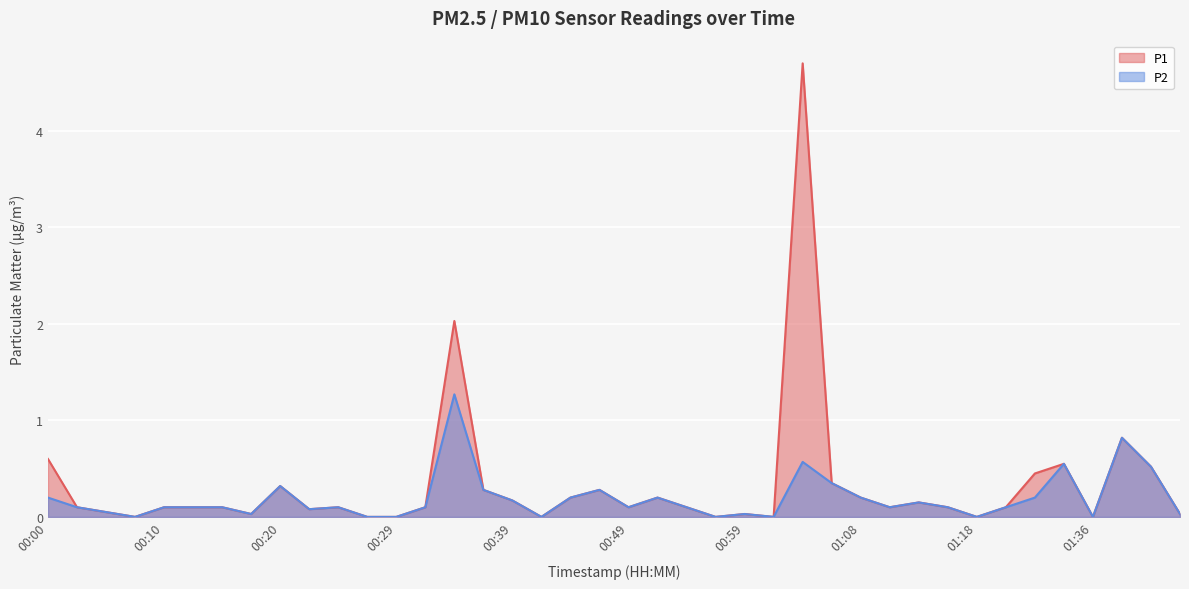

What is the label of the 20th point from the right?

00:49